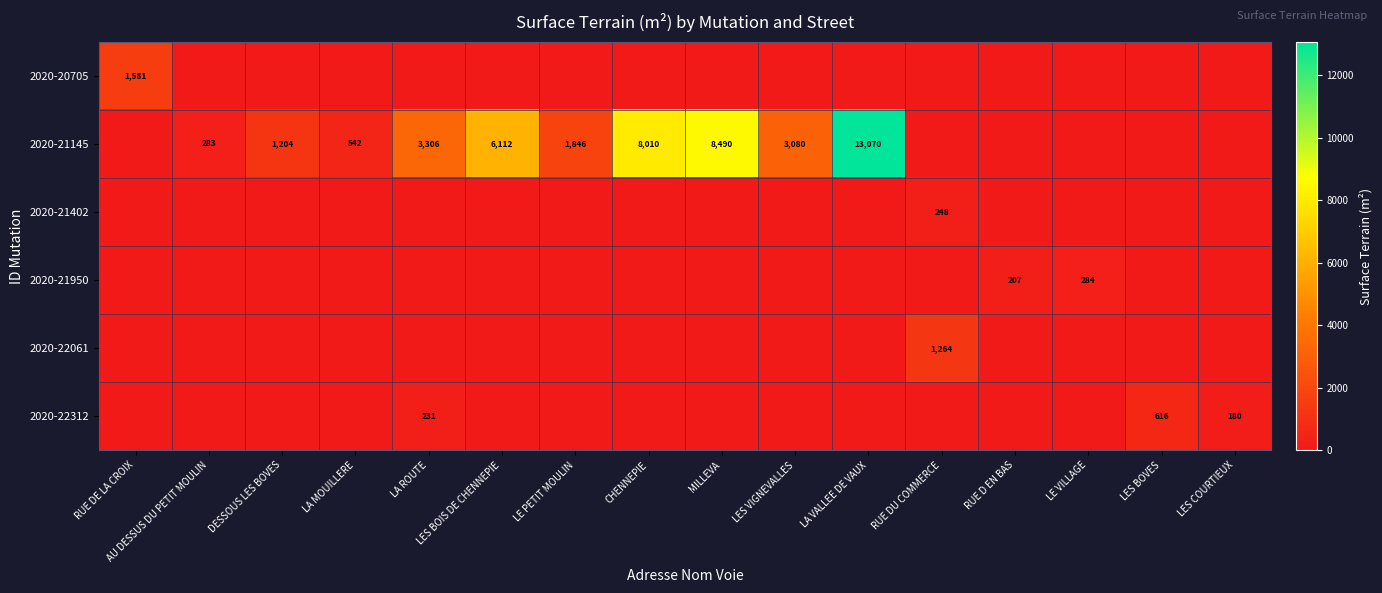

What is the sum of the 2020-21145 values at LA MOUILLERE and MILLEVA?

9032